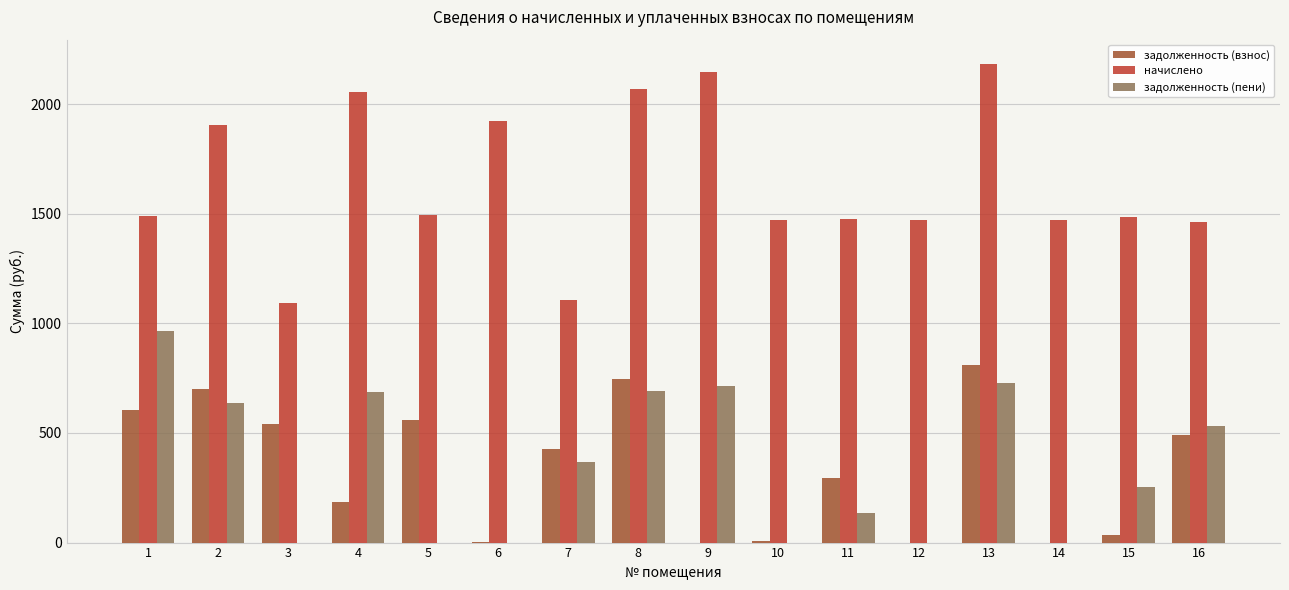

What is the maximum value for начислено?

2184.9